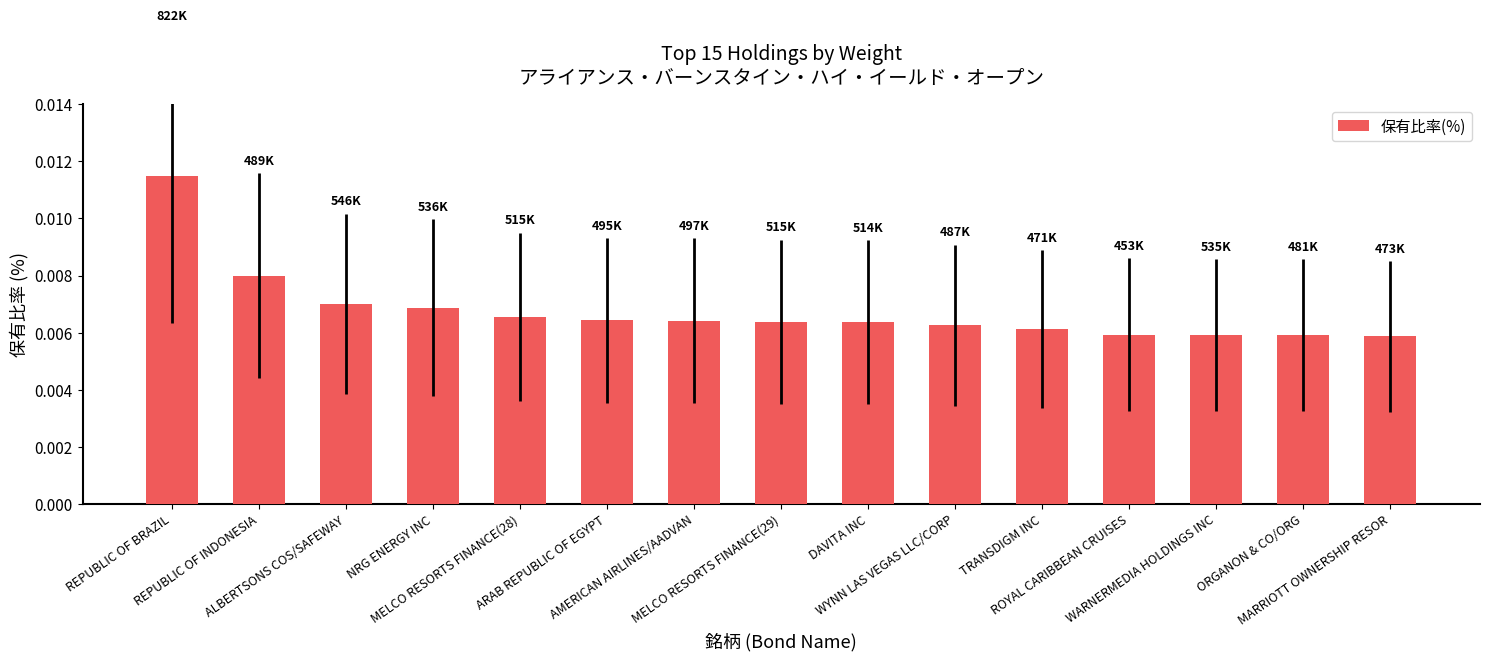

Which category has the highest value across all series?

REPUBLIC OF BRAZIL